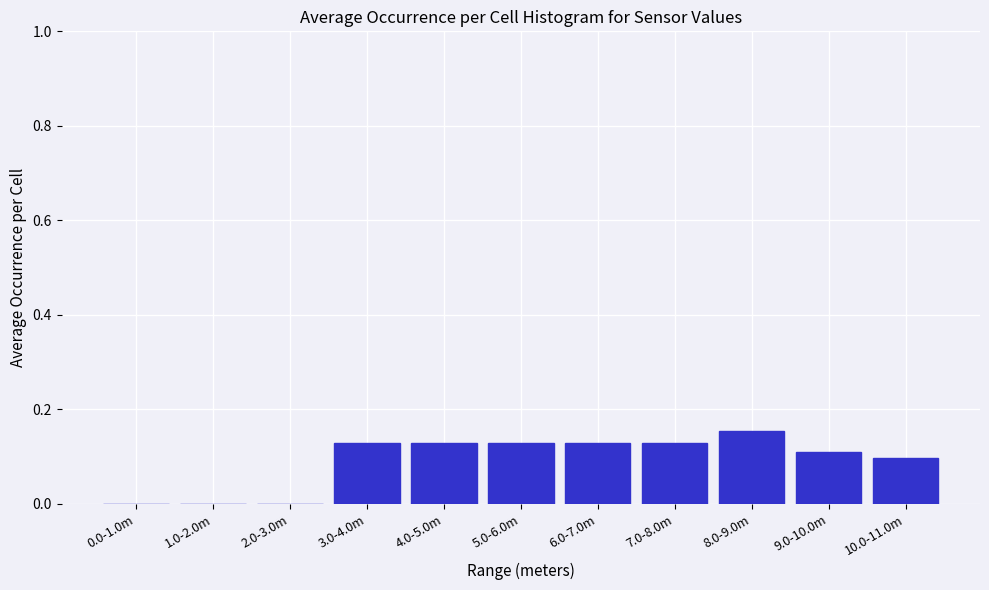

Which has a higher value, 6.0-7.0m or 1.0-2.0m?

6.0-7.0m